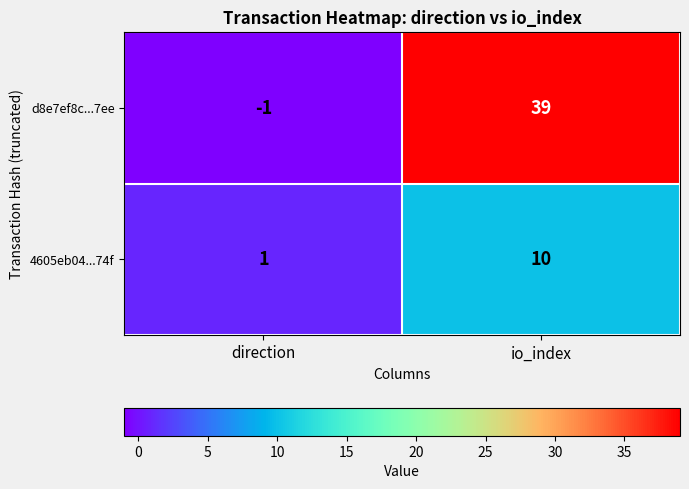

Which category has the highest value in the d8e7ef8c...7ee series?

io_index